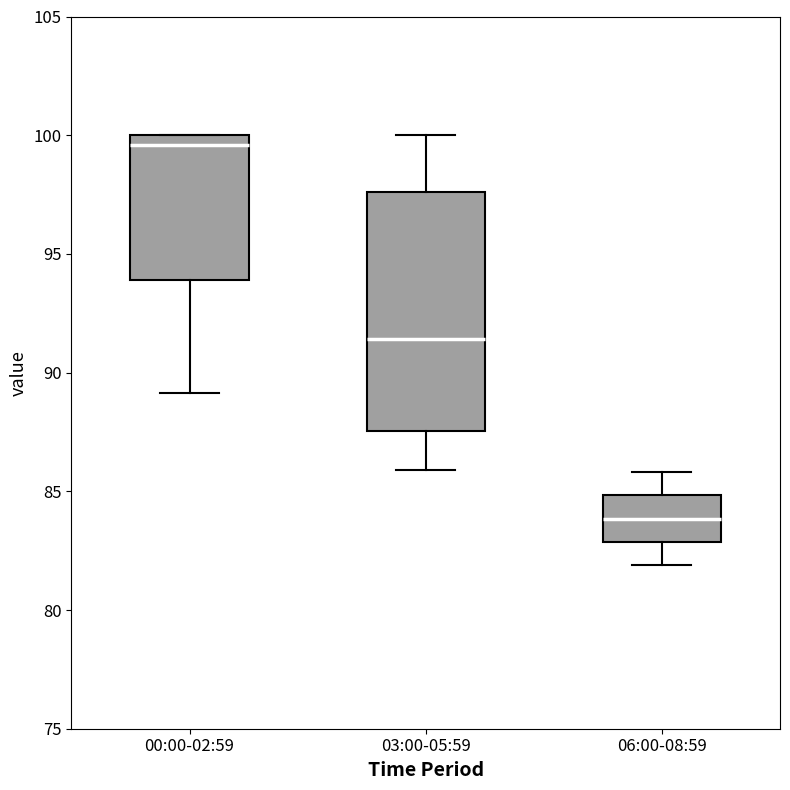

Reading left to right, transcribe this box plot: for each box, give where its median line is, the range the box spans, and where its two whiskers end, as read against the y-axis. The values are not printed on the chart, so give them approximately, as read against the axis.

00:00-02:59: median 99.5, box 94.0 to 100.0, whiskers 89.0 to 100.0
03:00-05:59: median 91.5, box 87.5 to 97.5, whiskers 86.0 to 100.0
06:00-08:59: median 84.0, box 83.0 to 85.0, whiskers 82.0 to 86.0